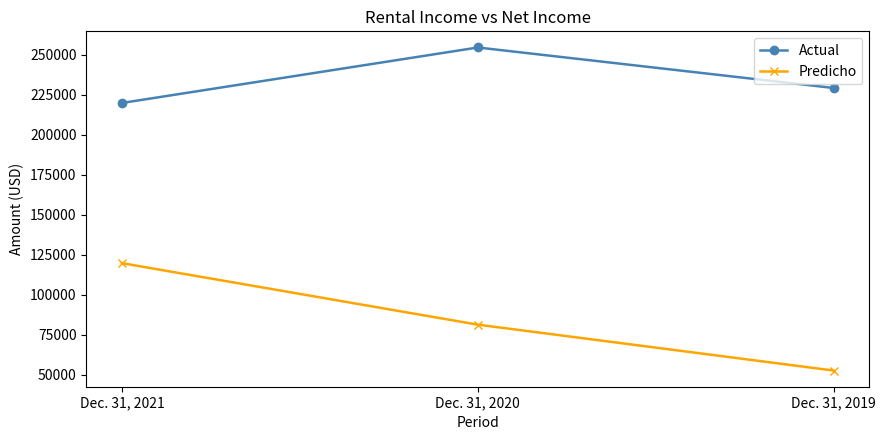

What are all the series names shown in the legend?

Actual, Predicho